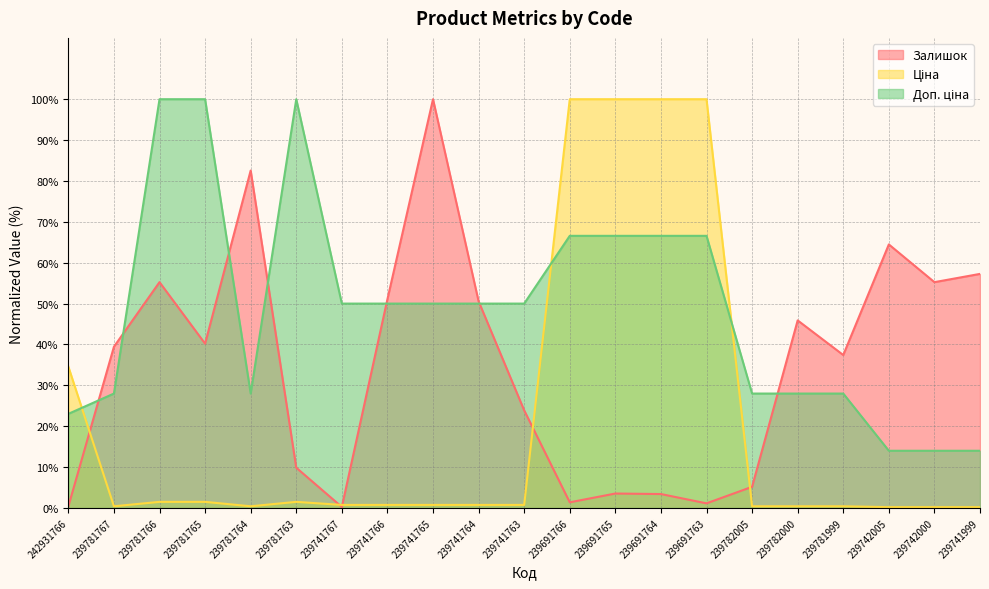

What is the difference between the Доп. ціна values at 239691763 and 239741763?

16.6